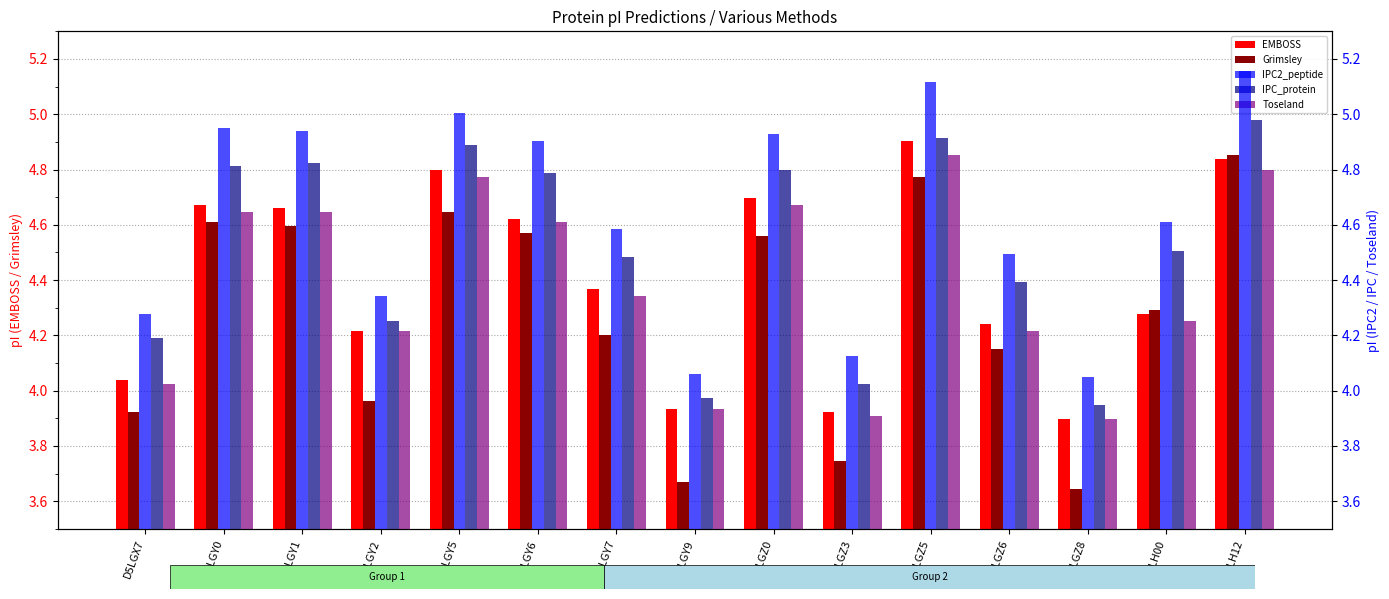

At how many categories does at least one series exceed 4?

15